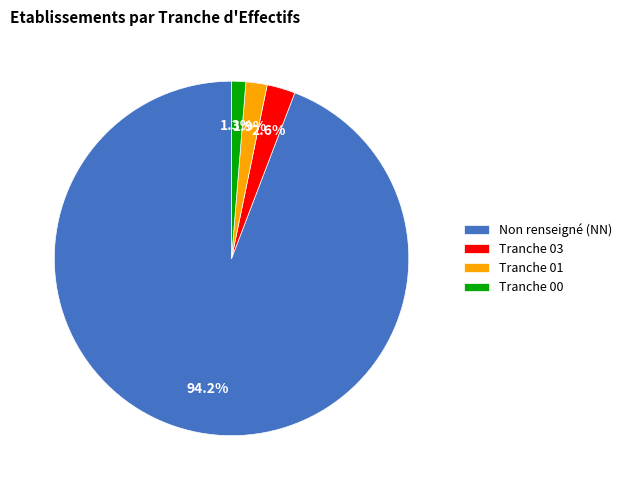

Rank the categories by value from highest to lowest.

Non renseigné (NN), Tranche 03, Tranche 01, Tranche 00